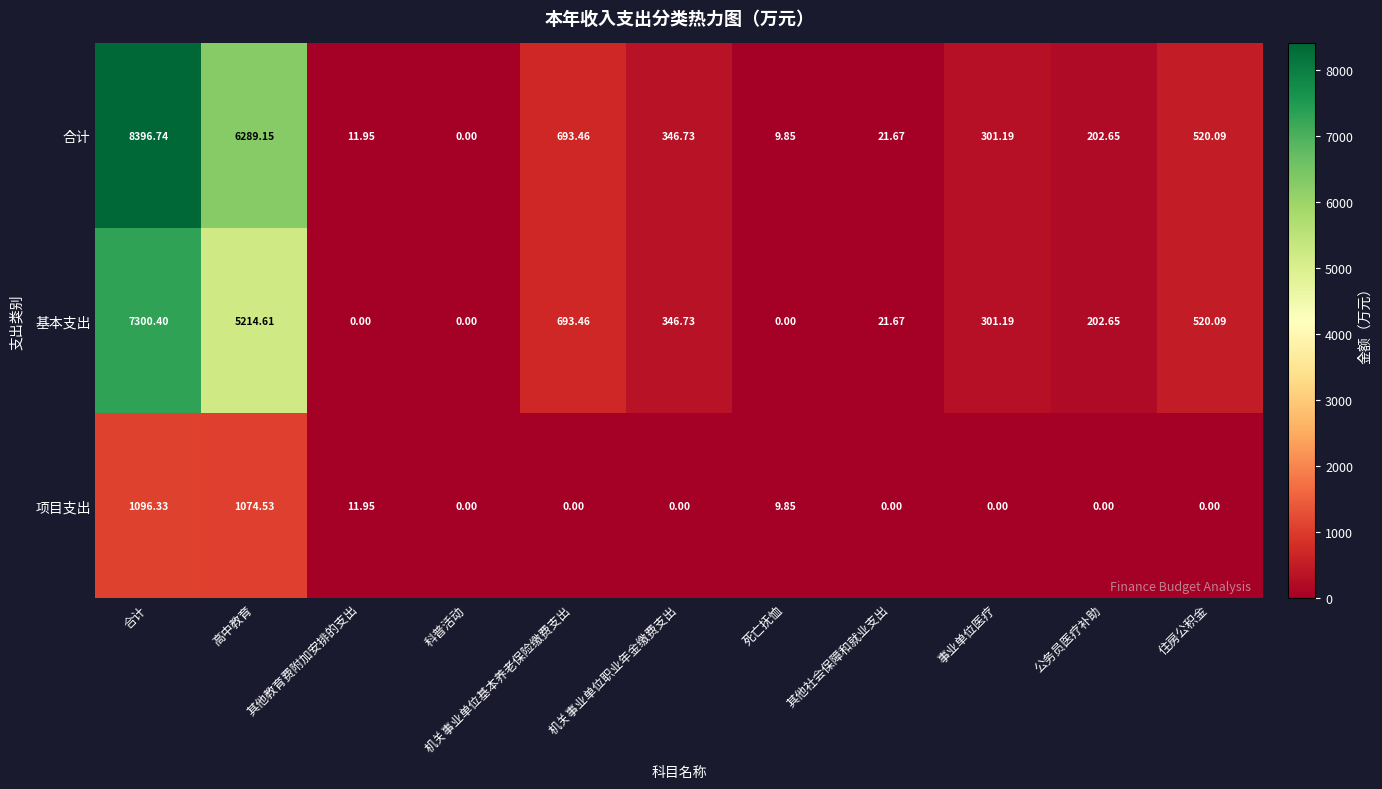

At which label does 基本支出 first exceed 301?

合计